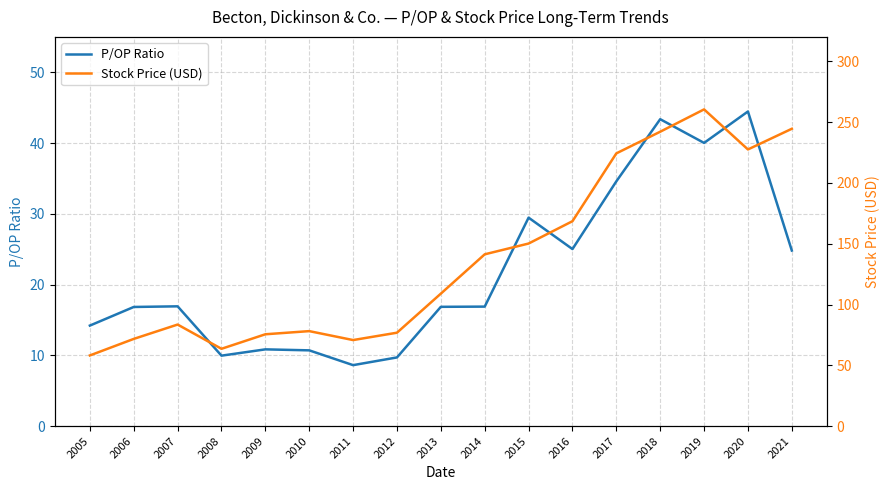

Between 2006 and 2008, which series saw the biggest shift?

Stock Price (USD)